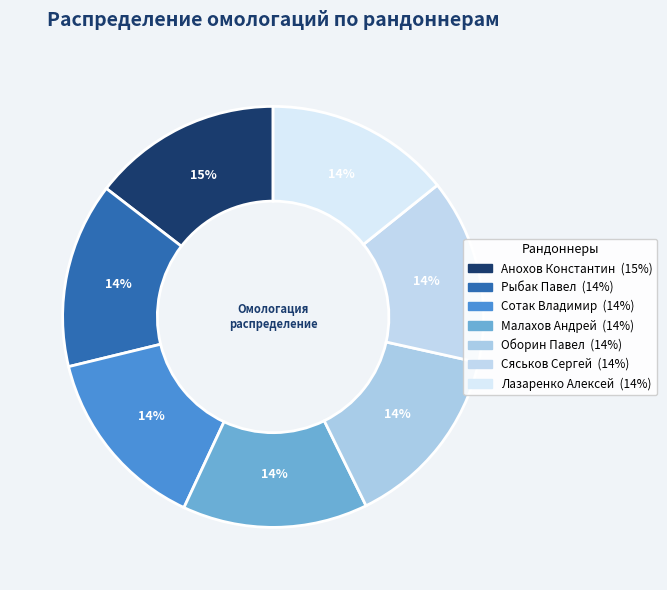

Count the number of slices in the pie.

7